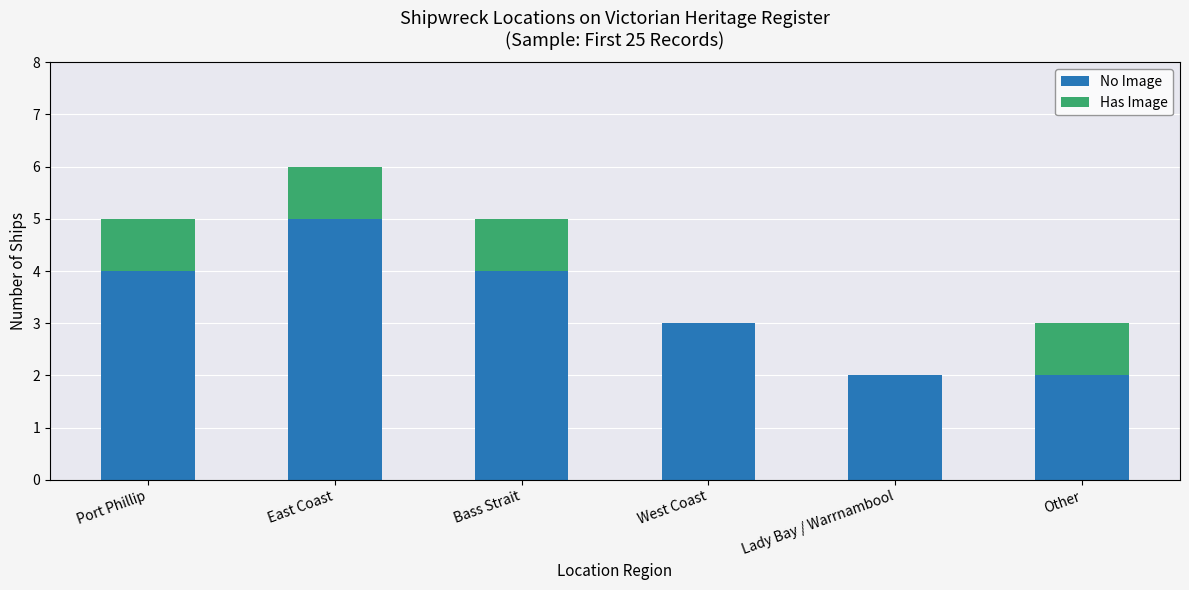

The value of No Image at West Coast is 3. True or false?

True